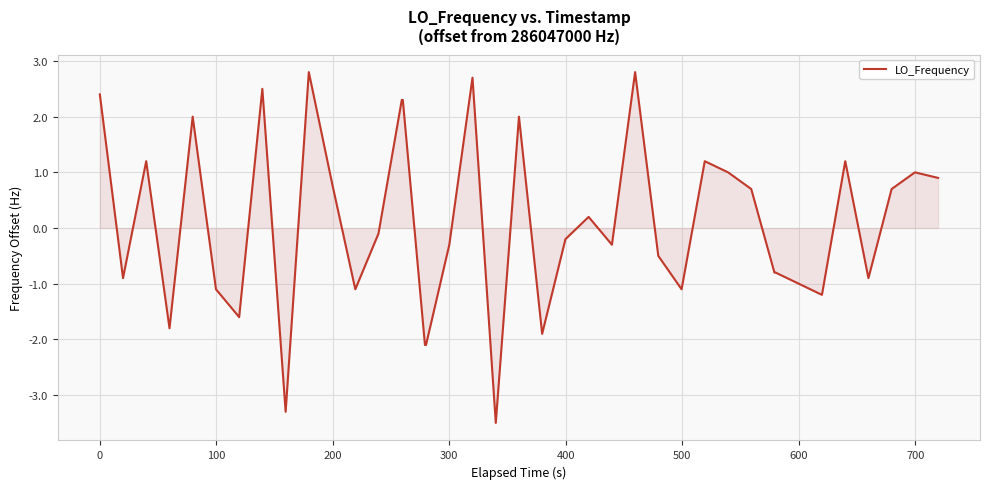

What is the minimum value shown in the chart?

-3.5